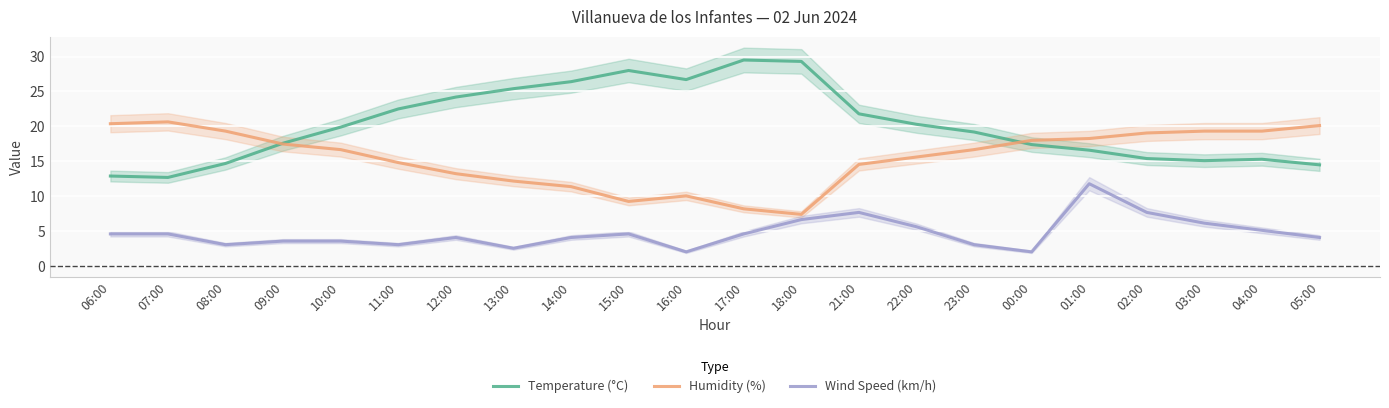

What is the maximum value shown in the chart?

29.5